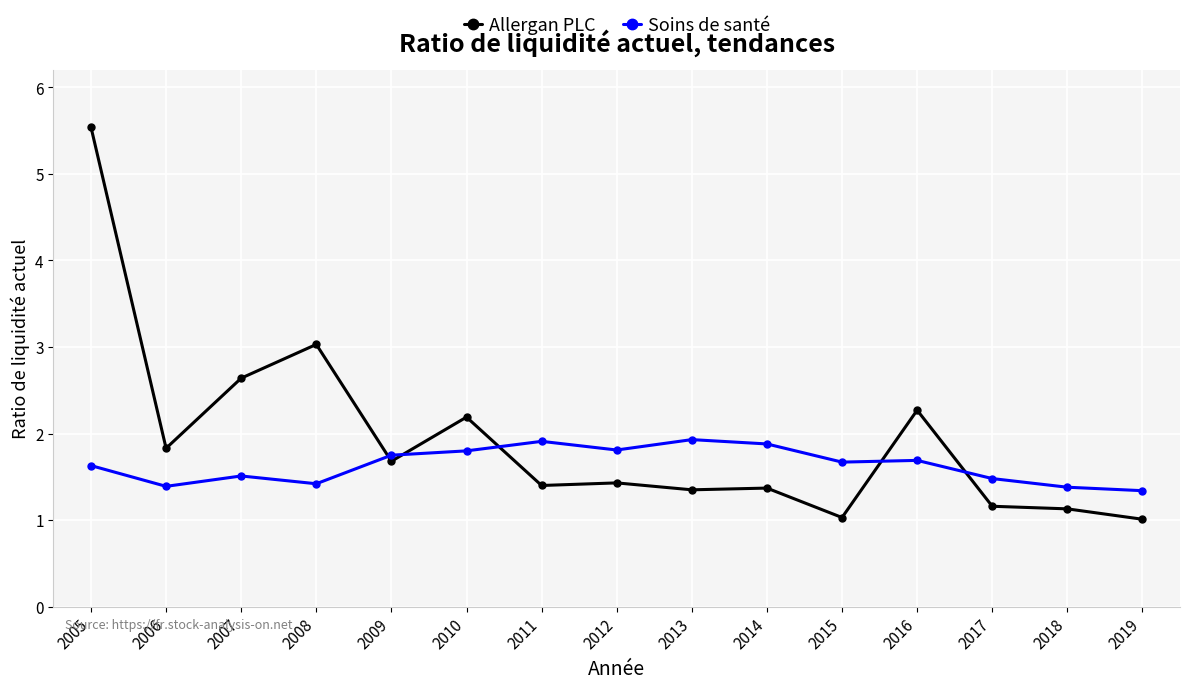

Reading left to right, transcribe all the data shown in this chart.

Allergan PLC: 2005=5.5	2006=1.8	2007=2.6	2008=3.0	2009=1.7	2010=2.2	2011=1.4	2012=1.4	2013=1.4	2014=1.4	2015=1.0	2016=2.3	2017=1.2	2018=1.1	2019=1.0
Soins de santé: 2005=1.6	2006=1.4	2007=1.5	2008=1.4	2009=1.8	2010=1.8	2011=1.9	2012=1.8	2013=1.9	2014=1.9	2015=1.7	2016=1.7	2017=1.5	2018=1.4	2019=1.3